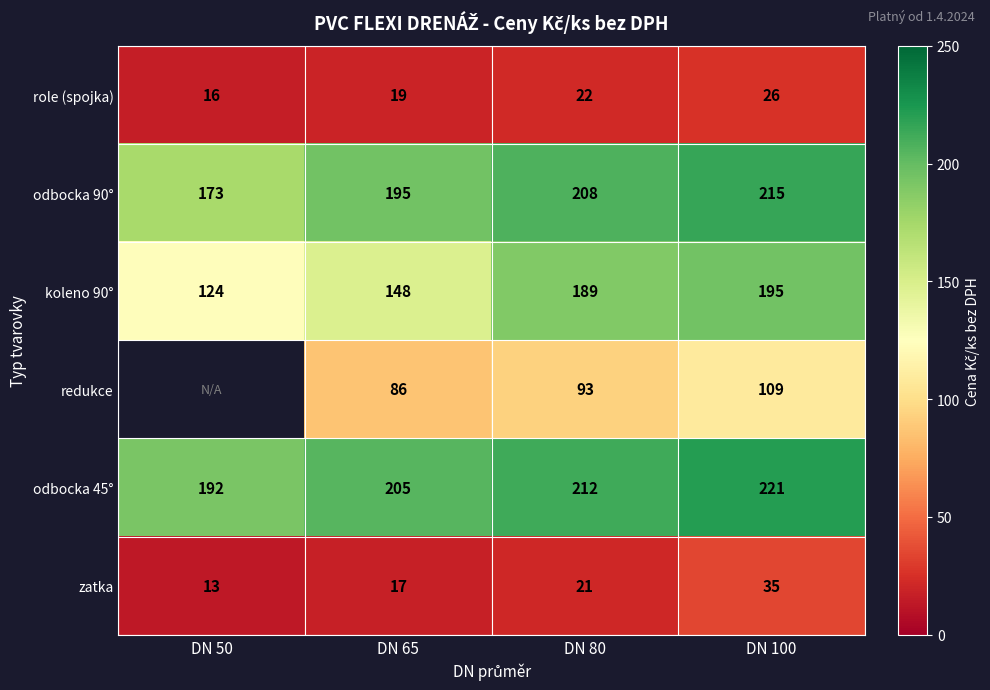

True or false: role (spojka) has a value of 4.5 at DN 50.

False